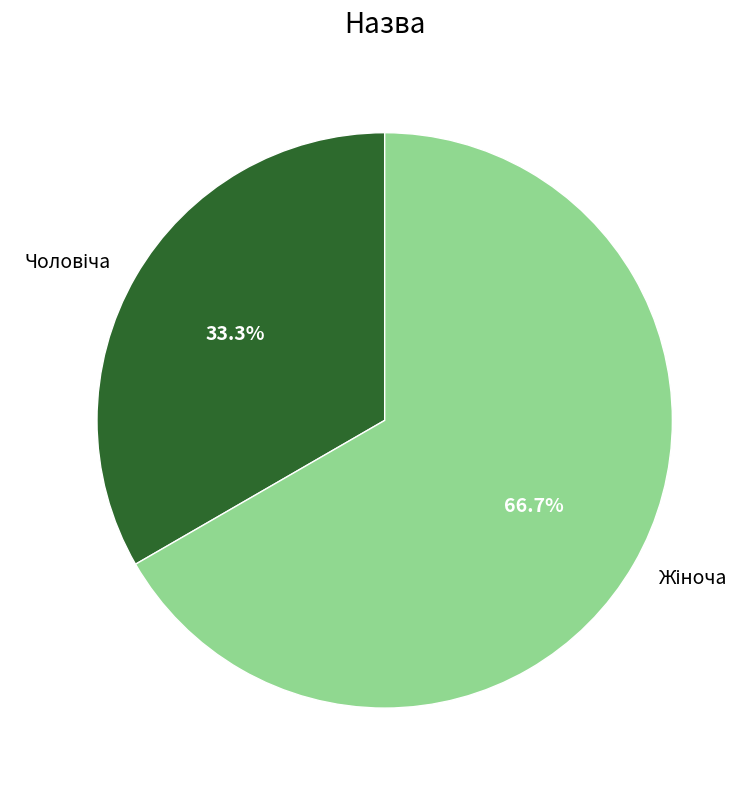

Is there a majority slice in this chart?

Yes